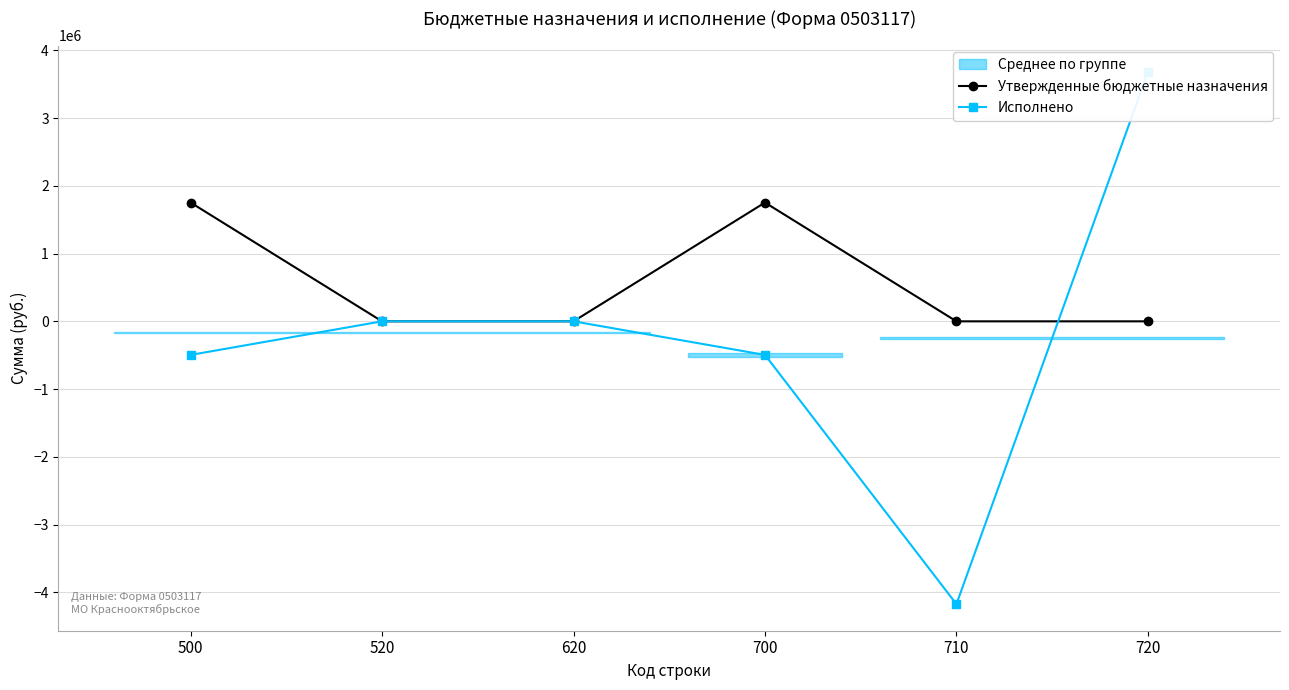

True or false: Утвержденные бюджетные назначения has more than 1 interior local peaks.

False